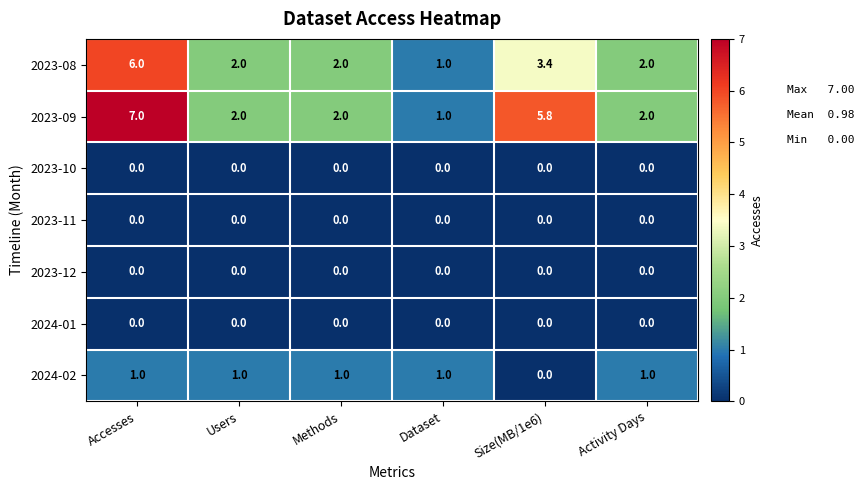

What is the sum of the 2023-09 values at Accesses and Users?

9.0